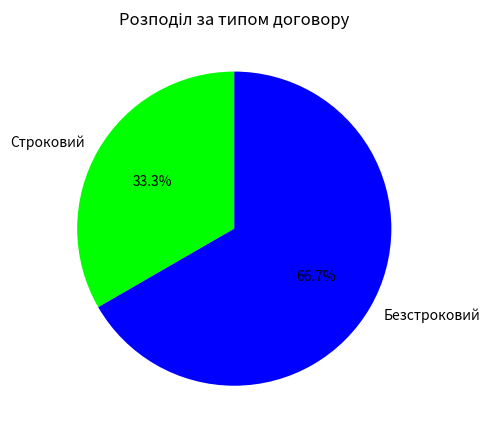

What is the ratio of the value at Строковий to the value at Безстроковий?

0.5